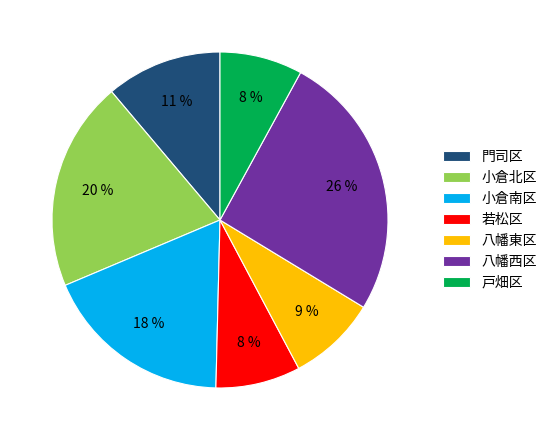

True or false: 門司区 accounts for 11% of the total.

True